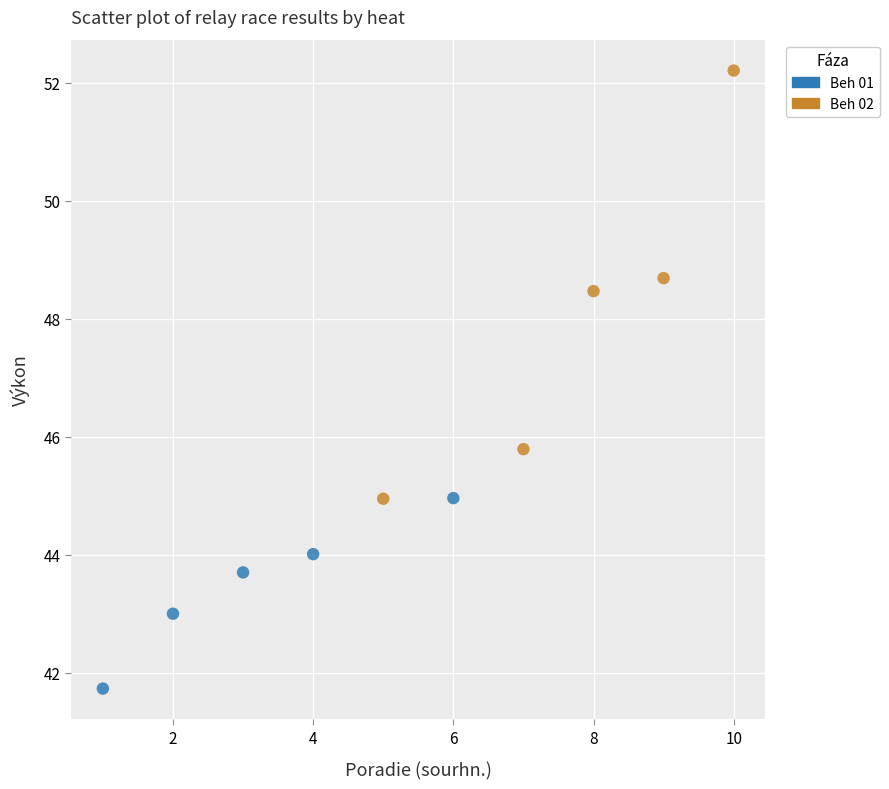

Which series reaches the maximum Y coordinate?

Beh 02